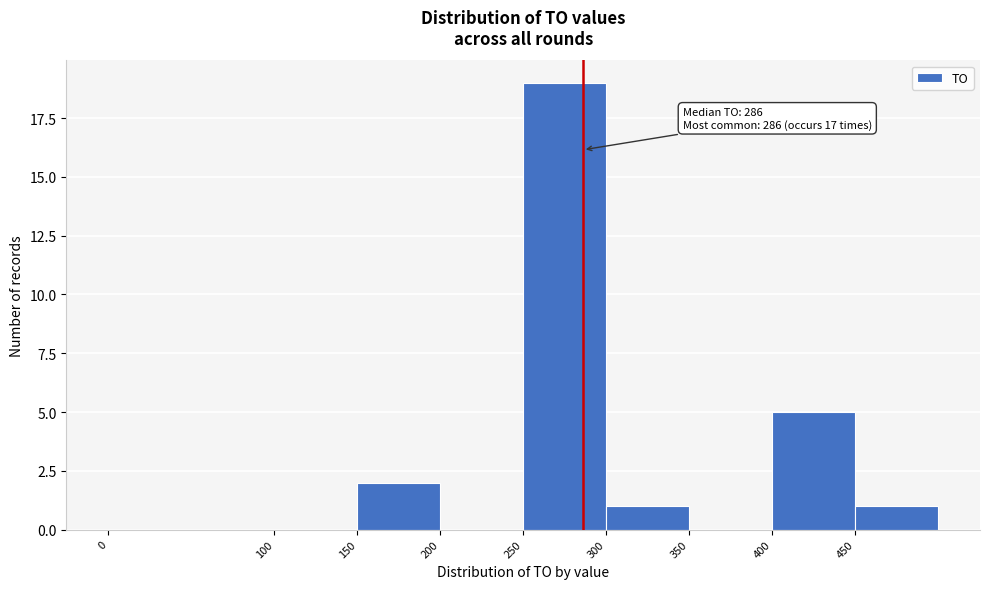

Over which range of the x-axis is the bar tallest?

250 to 300